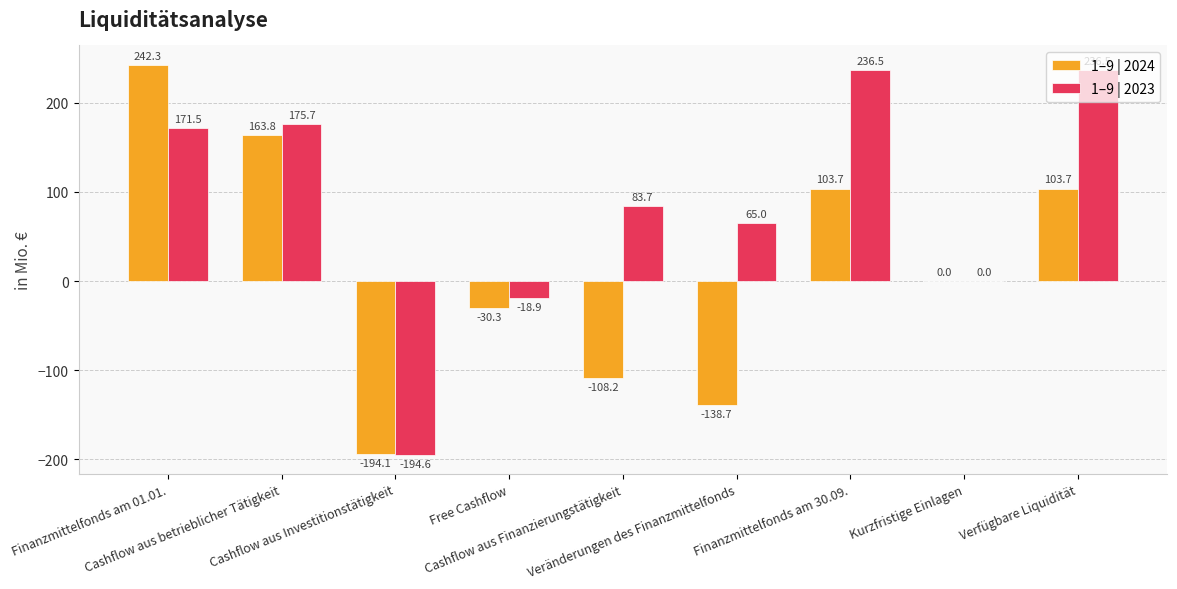

The value of 1–9 | 2023 at Finanzmittelfonds am 30.09. is 87.2. True or false?

False